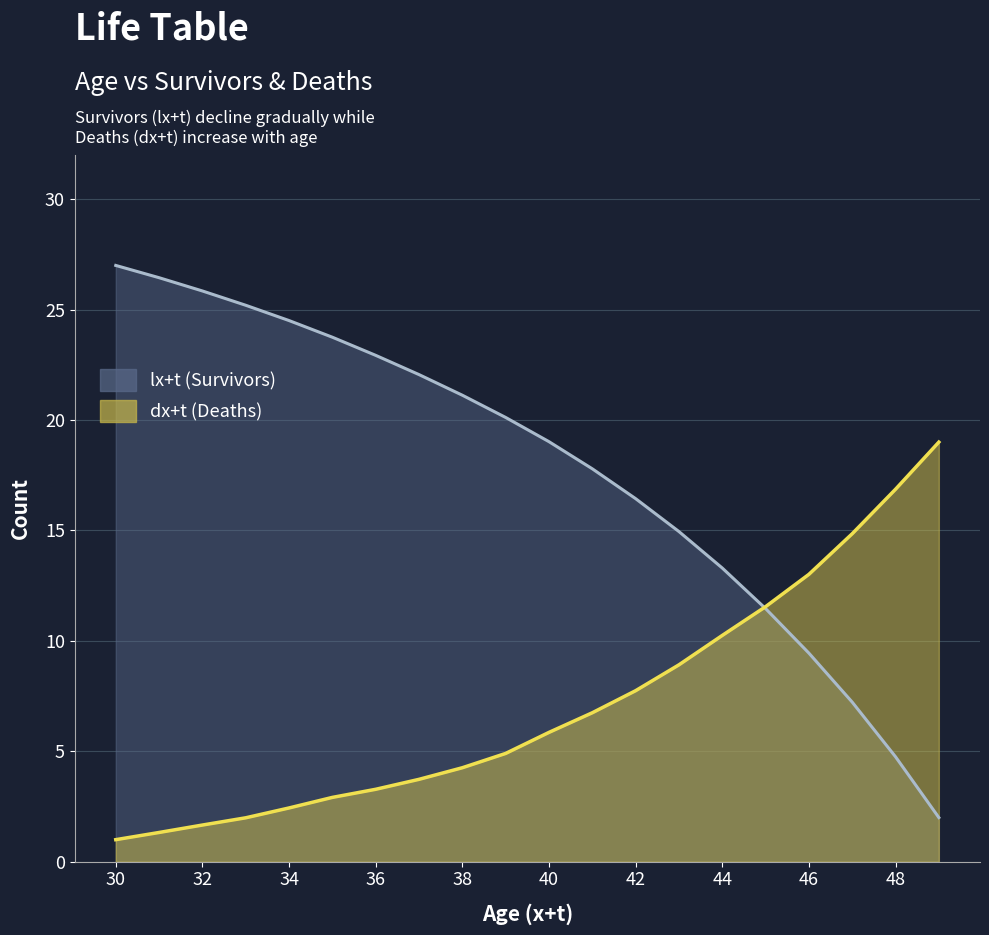

Is the value of dx+t at 31 greater than the value of lx+t at 39?

No